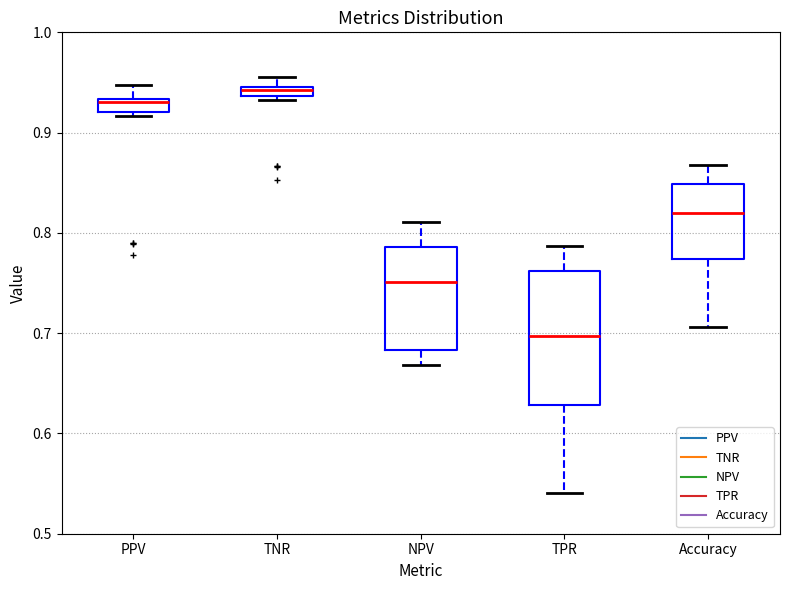

Which box's median line is the lowest?

TPR